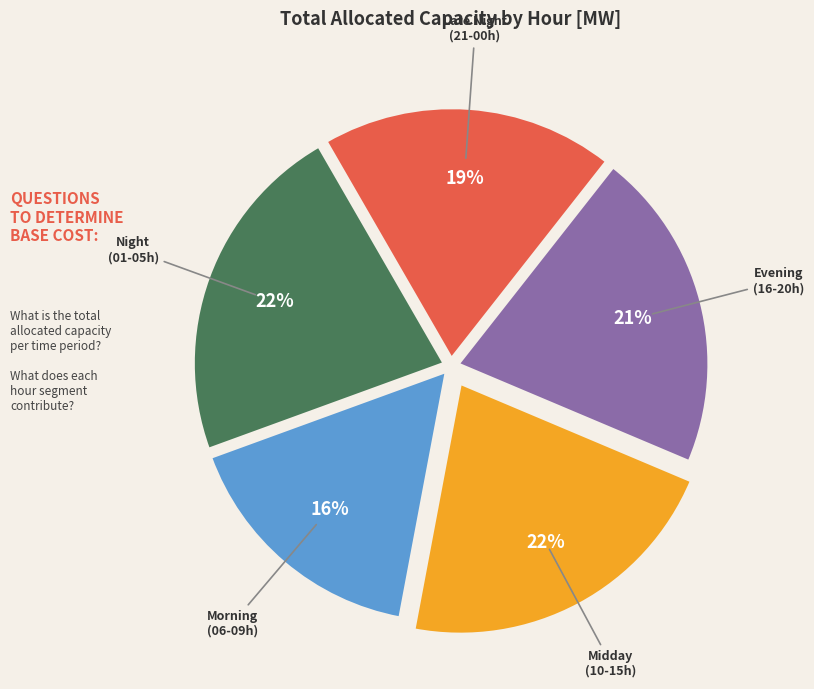

To the nearest percent, what is the average slice percentage?

20%